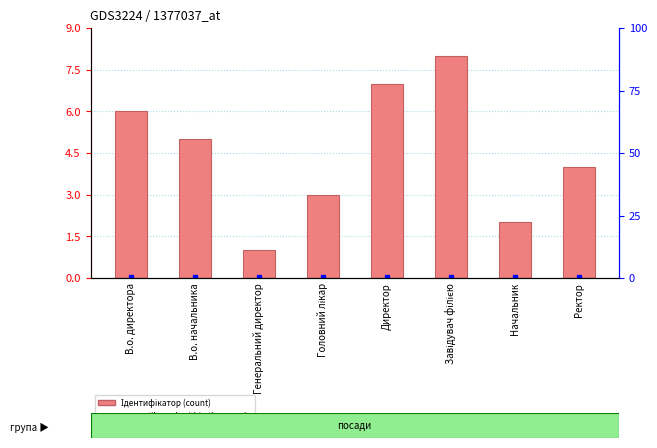

Count the number of data series in this chart.

1